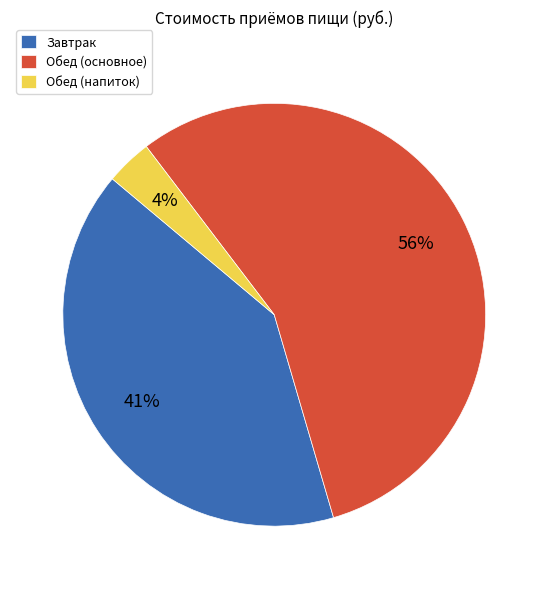

To the nearest percent, what percentage of the pie is Обед (напиток)?

4%